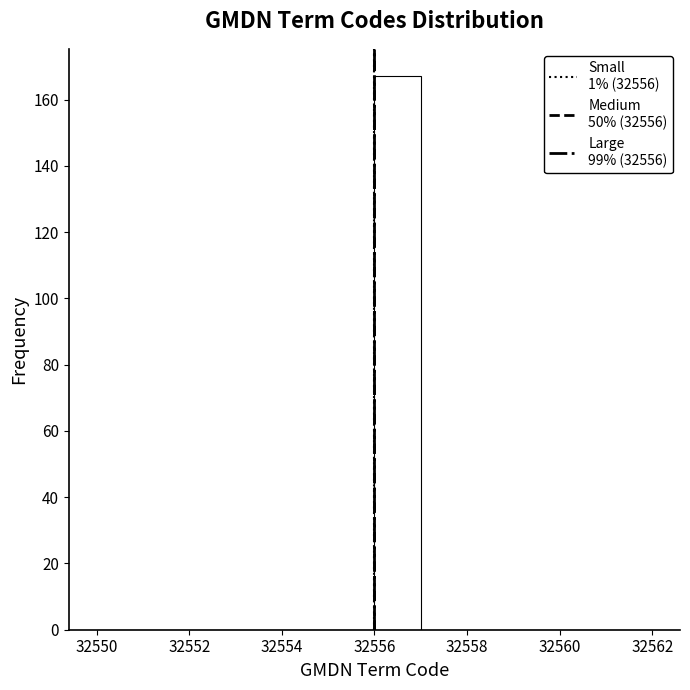

Over which range of the x-axis is the bar tallest?

32556 to 32557